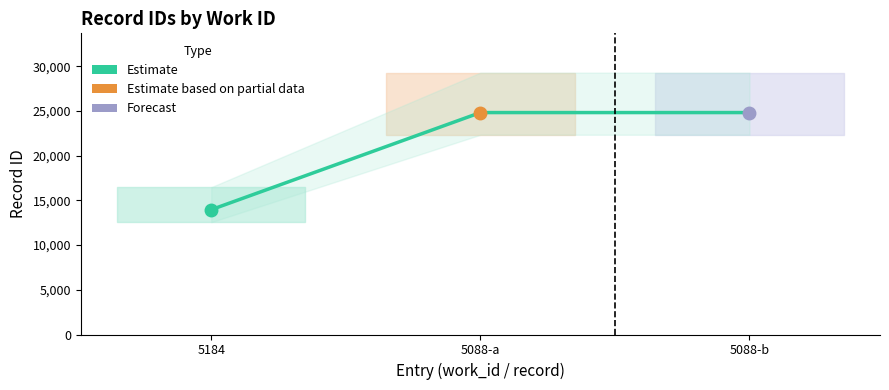

What is the minimum value shown in the chart?

13961